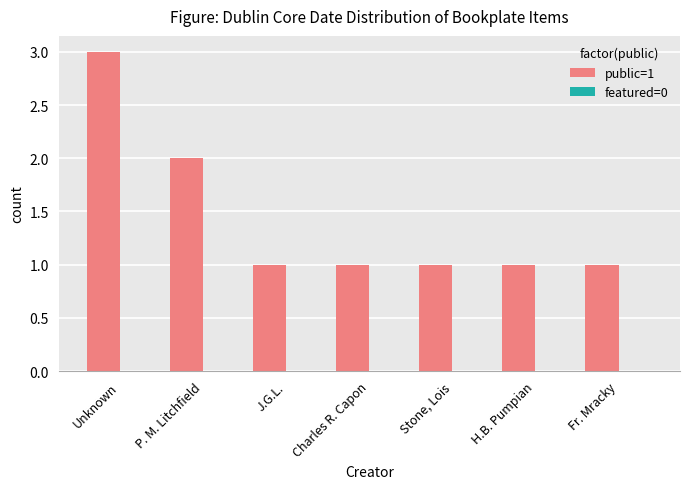

True or false: the data shows 0 at P. M. Litchfield.

False